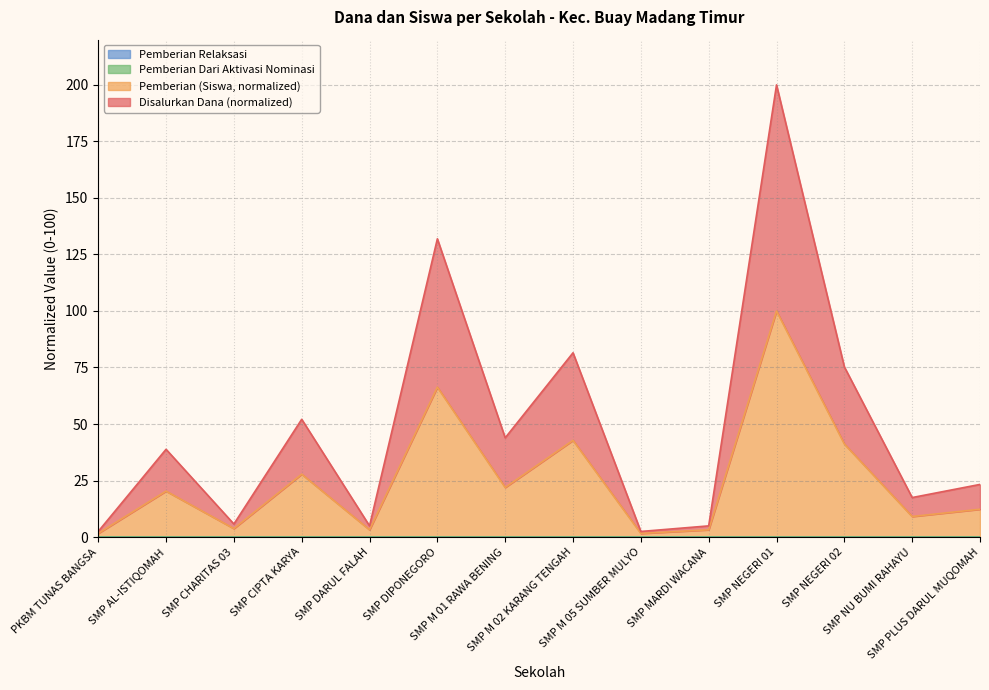

What is the maximum value for Disalurkan (Dana)?

200.0